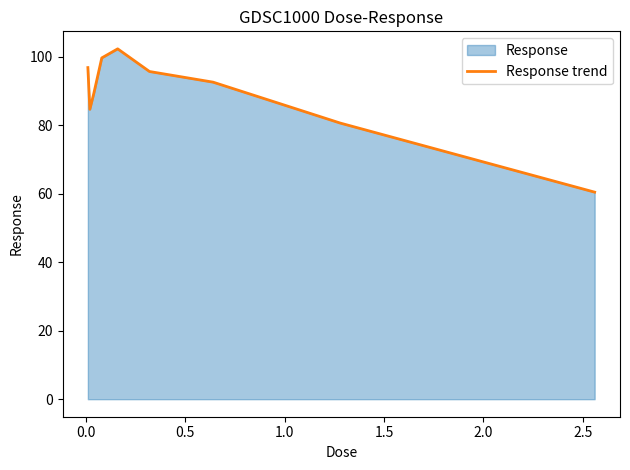

What is the greatest value displayed?

102.3